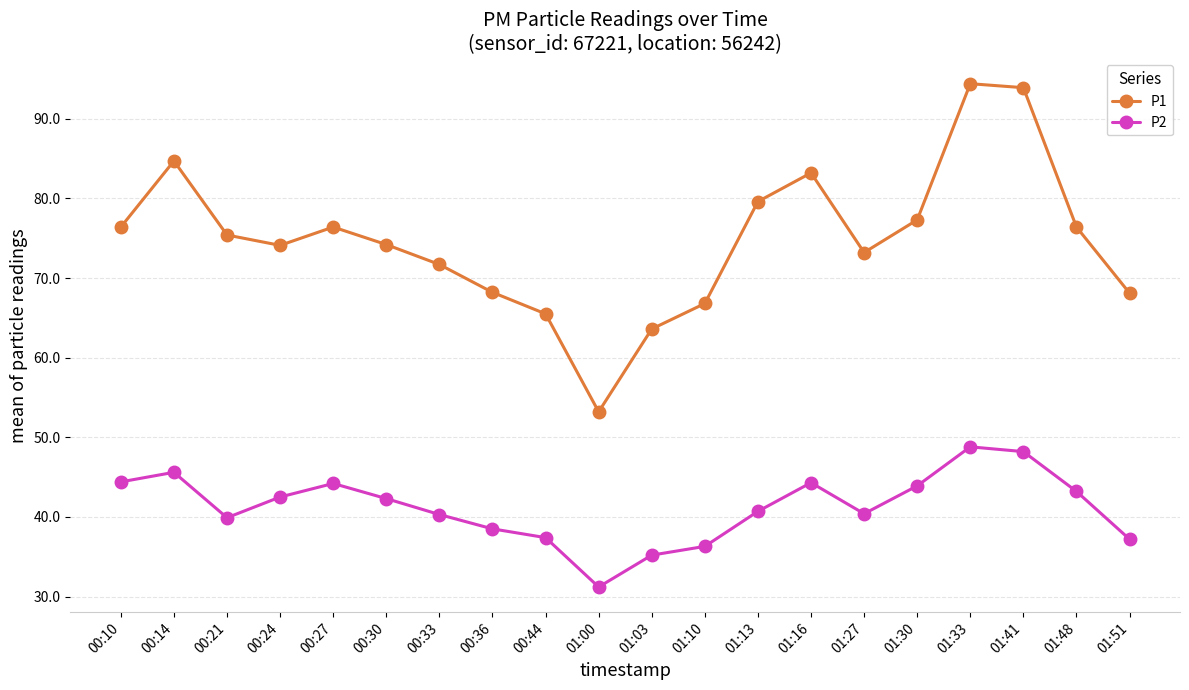

True or false: P2 has more than 2 points higher than both neighbors.

True